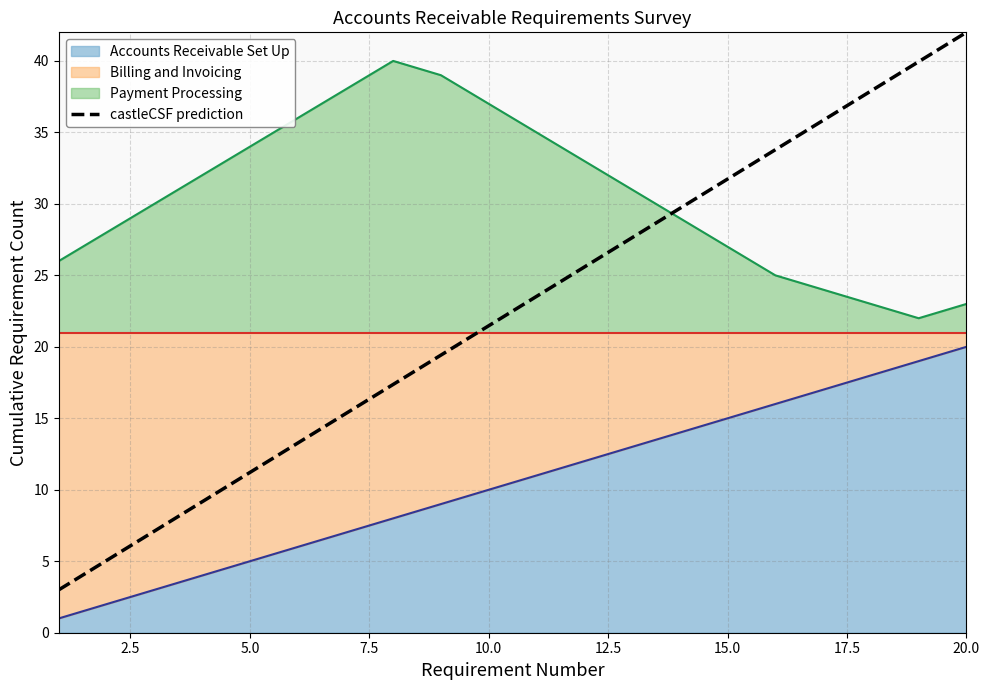

List the series in order of their peak value, lowest first.

Accounts Receivable Set Up, Payment Processing, castleCSF prediction